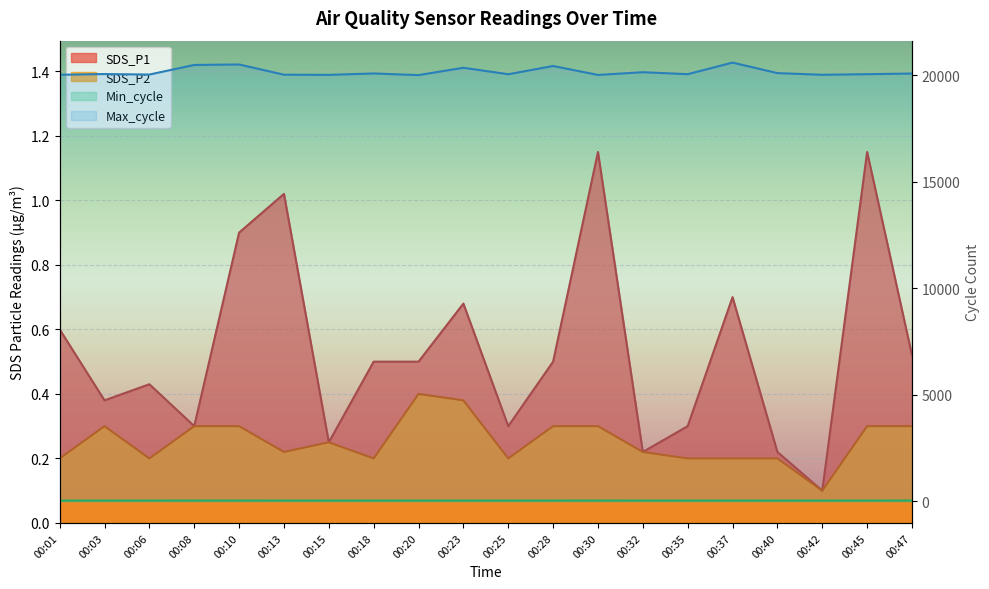

True or false: Max_cycle and SDS_P2 intersect in this chart.

False